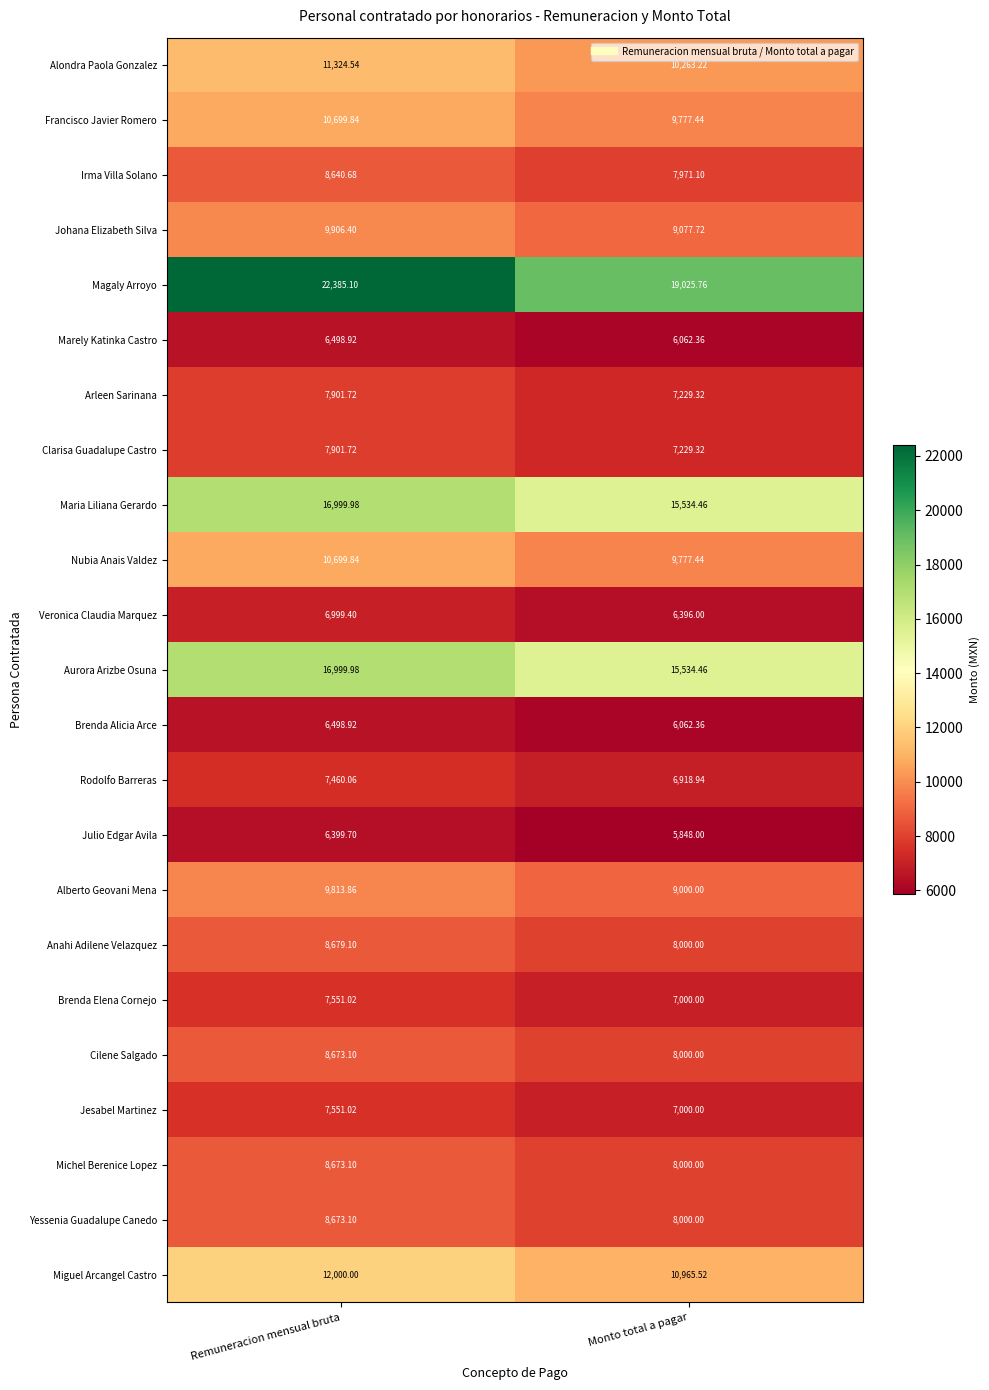

At which label is Marely Katinka Castro closest to 6280?

Monto total a pagar